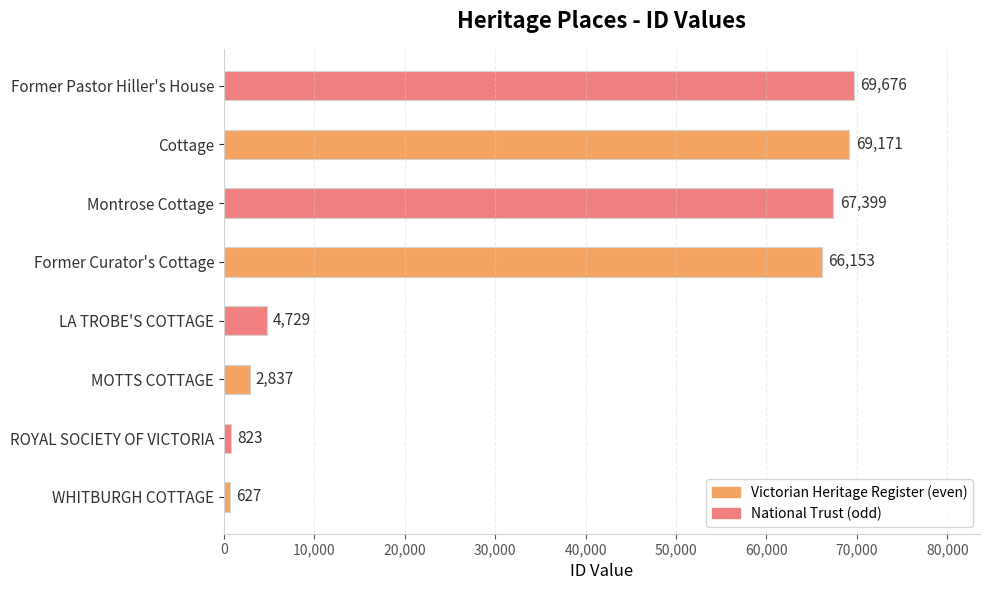

Reading bottom to top, list all the values displayed in this chart.

WHITBURGH COTTAGE=627	ROYAL SOCIETY OF VICTORIA=823	MOTTS COTTAGE=2837	LA TROBE'S COTTAGE=4729	Former Curator's Cottage=66153	Montrose Cottage=67399	Cottage=69171	Former Pastor Hiller's House=69676